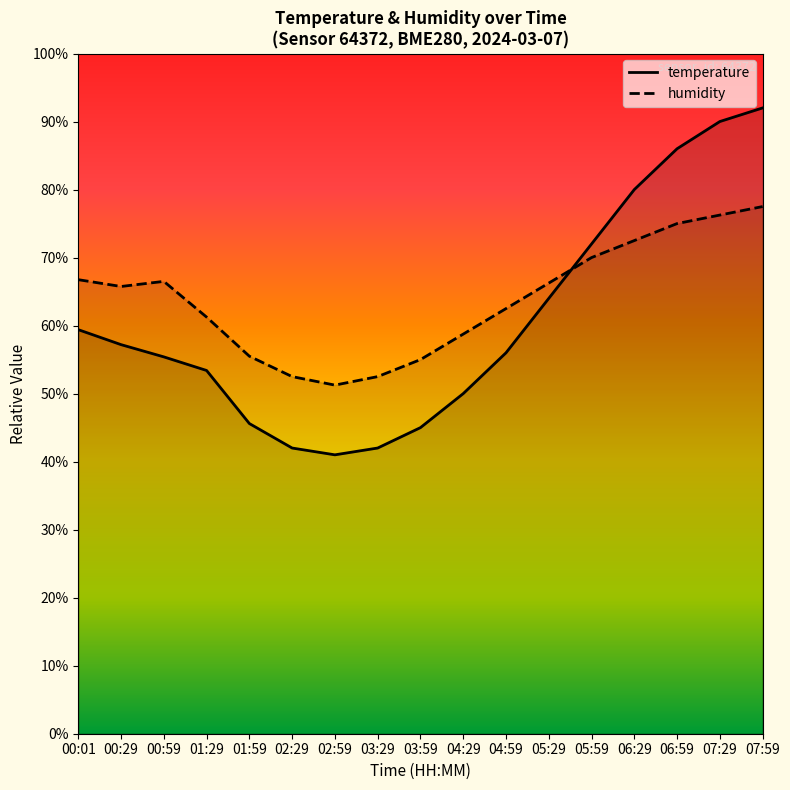

List the series in order of their peak value, lowest first.

humidity, temperature